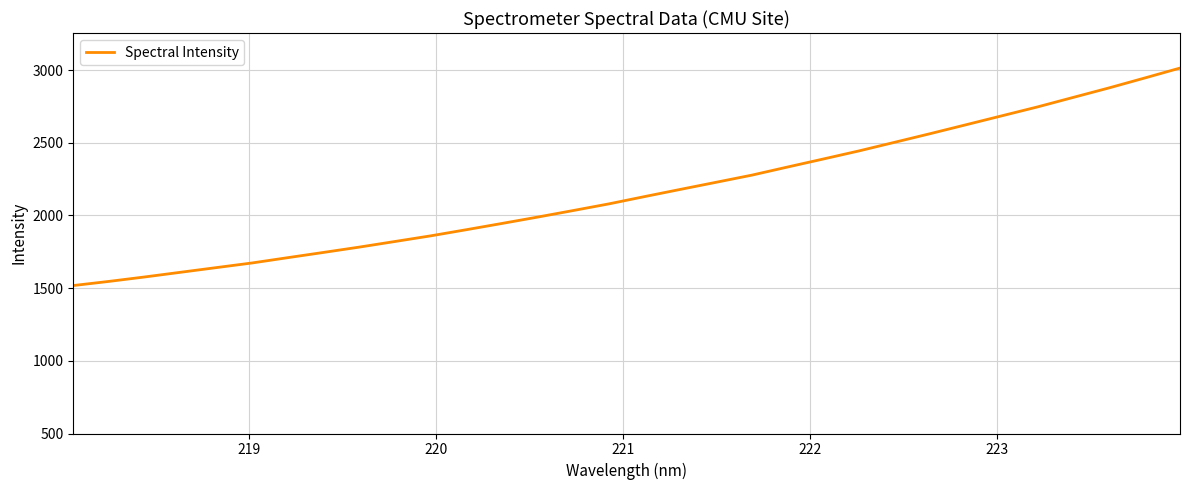

What is the smallest value displayed?

1517.8